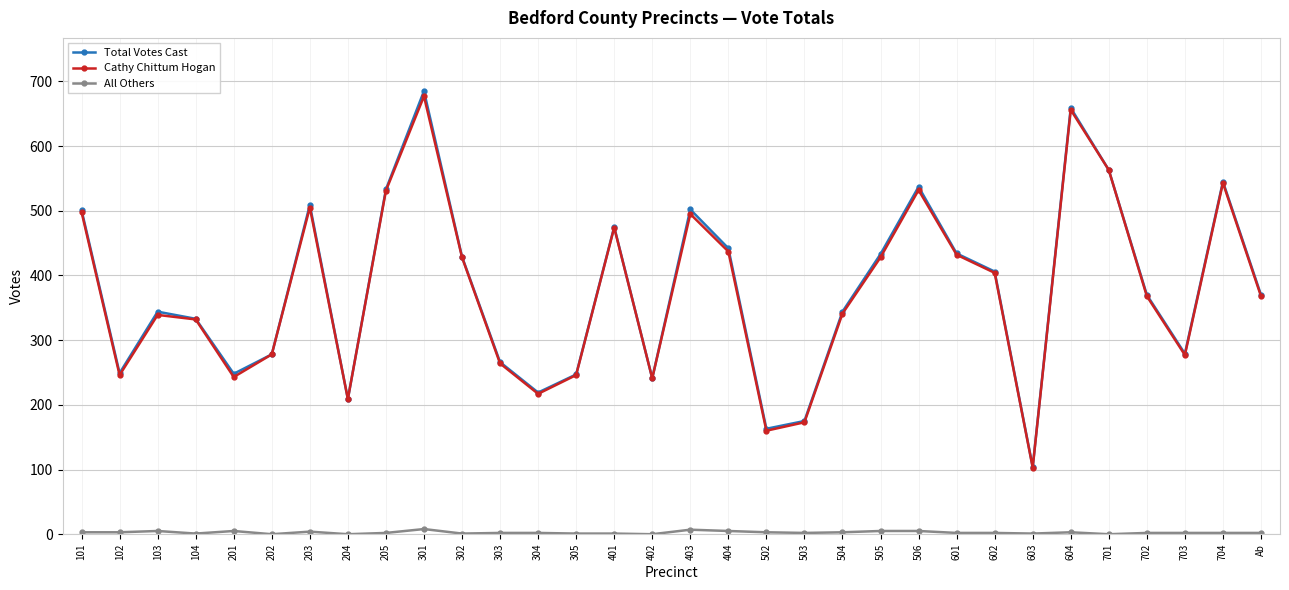

Which series has the widest spread of values?

Total Votes Cast